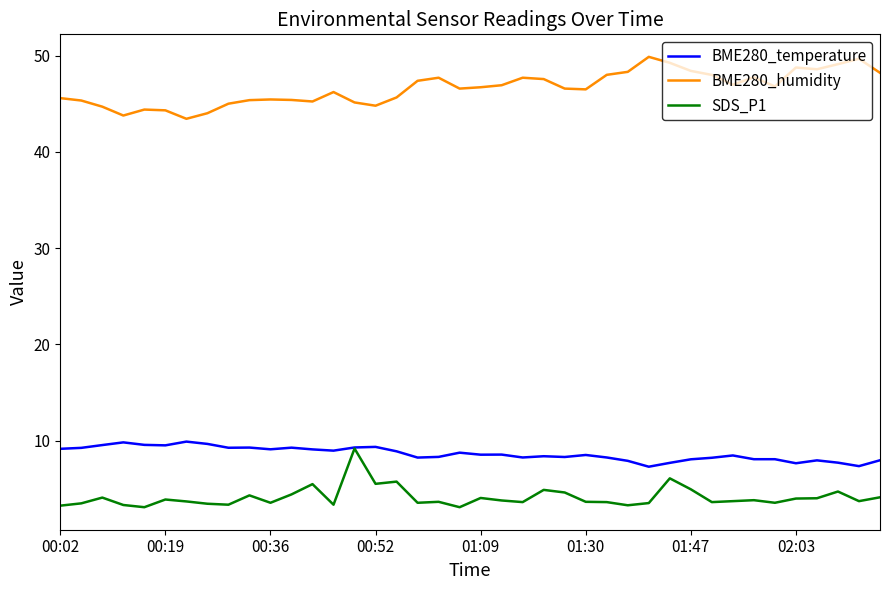

True or false: BME280_humidity and SDS_P1 intersect in this chart.

False